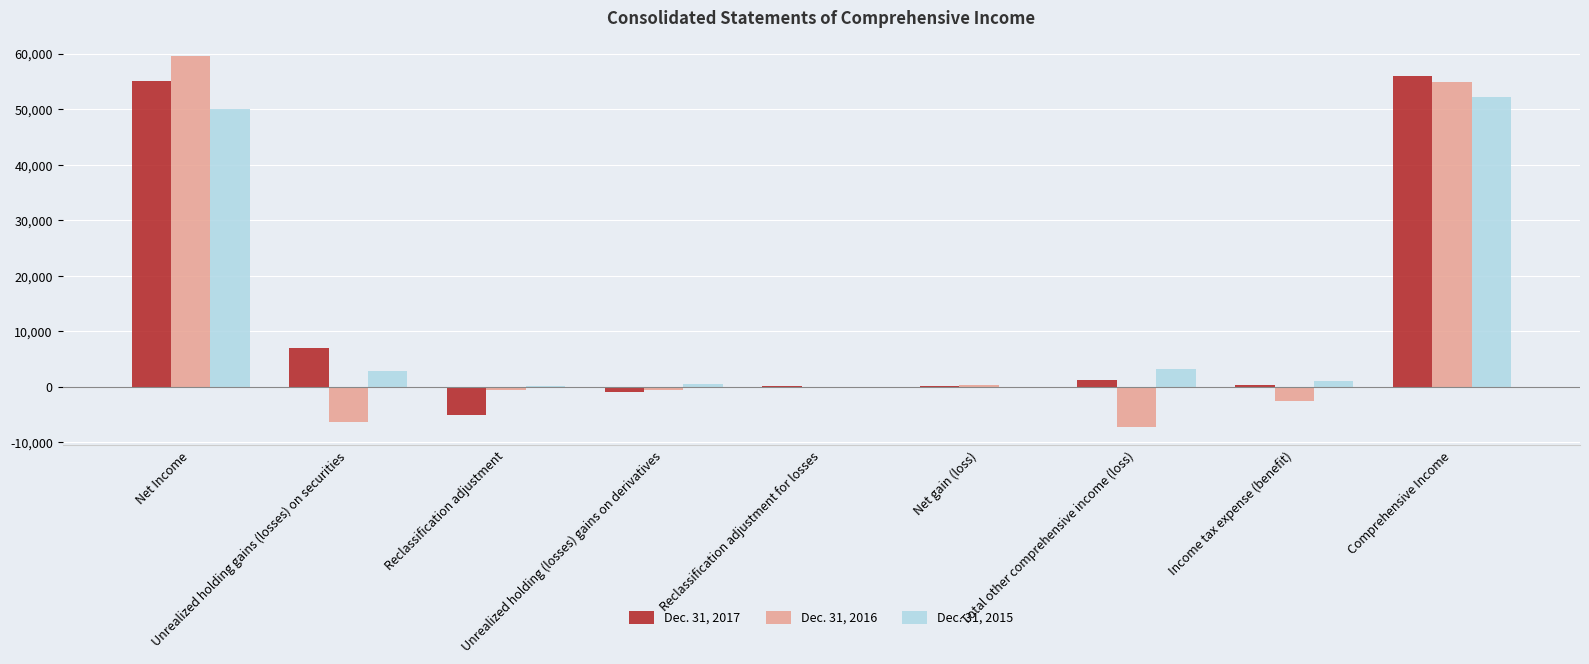

What is the difference between the second highest and minimum values in the Dec. 31, 2015 series?

50245